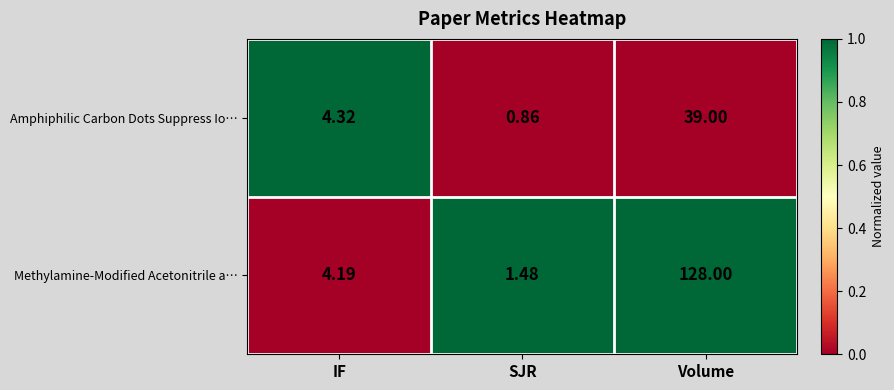

Which series changed the most between IF and SJR?

Amphiphilic Carbon Dots Suppress Io…